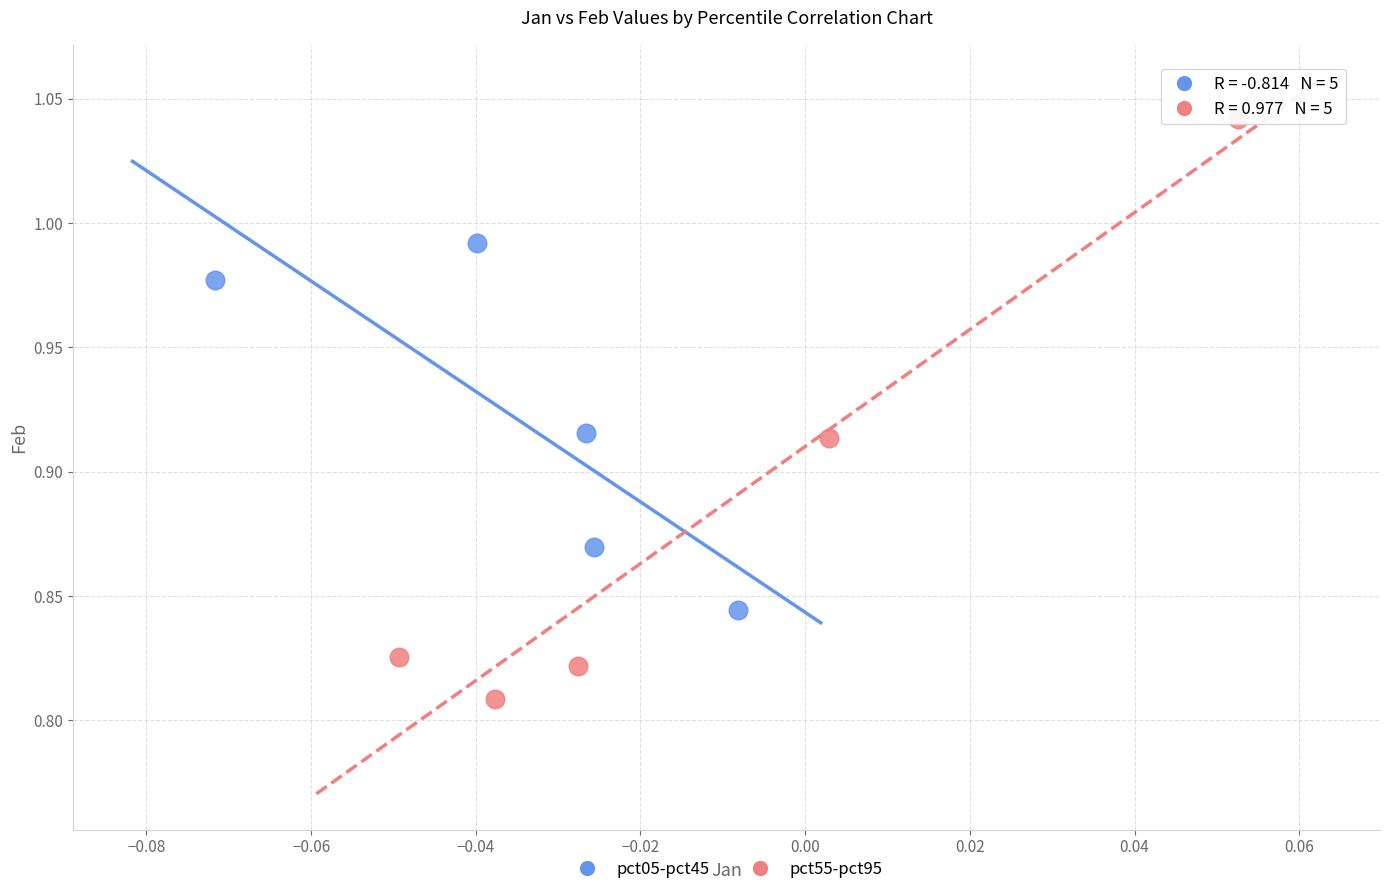

Which series reaches the maximum Y coordinate?

pct55-pct95